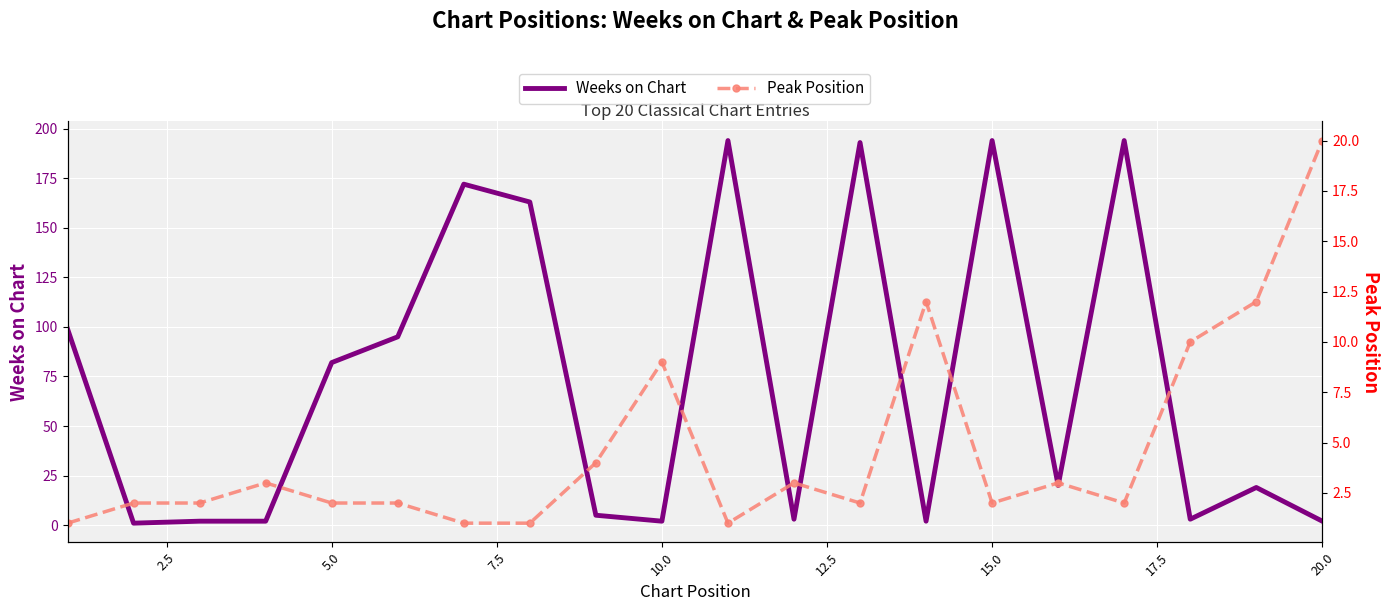

At how many categories does at least one series exceed 118?

6